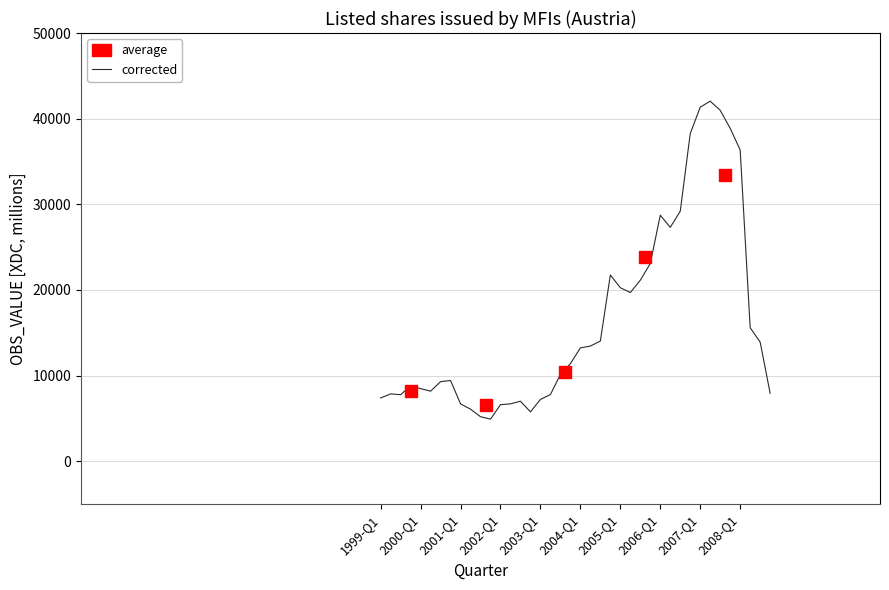

Between 2008-Q4 and 2006-Q1, which is larger?

2006-Q1